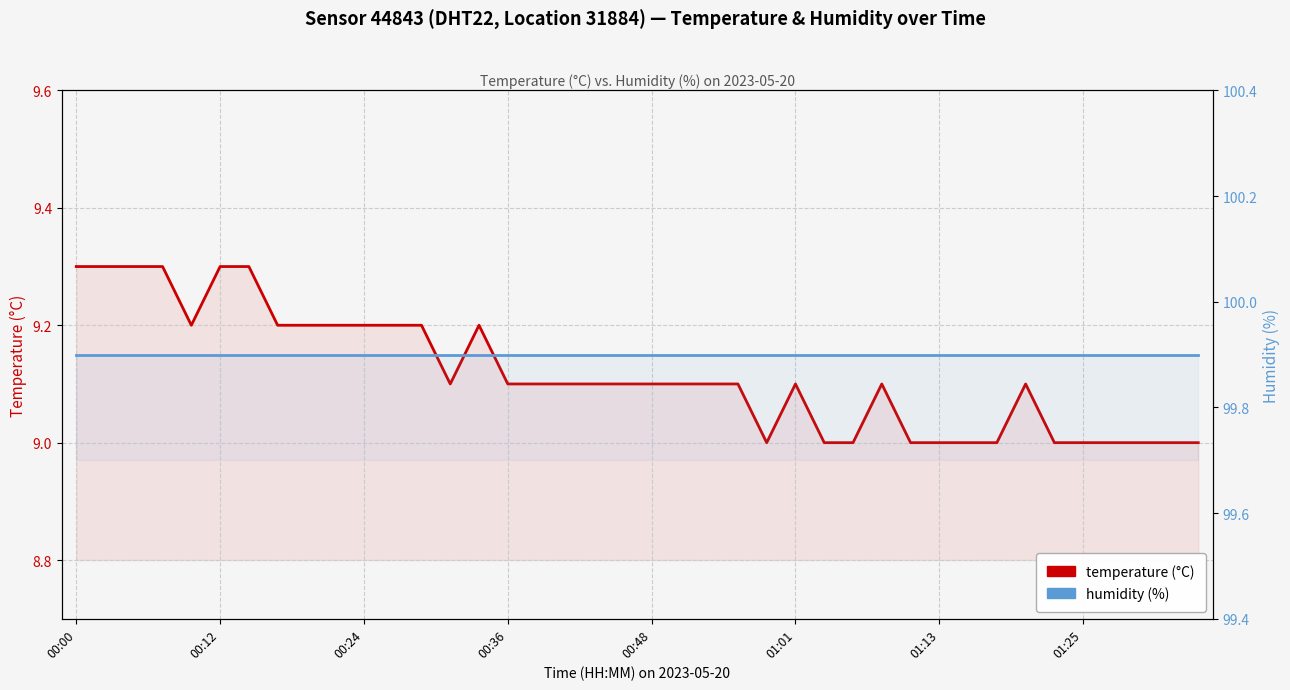

True or false: humidity and temperature intersect in this chart.

False